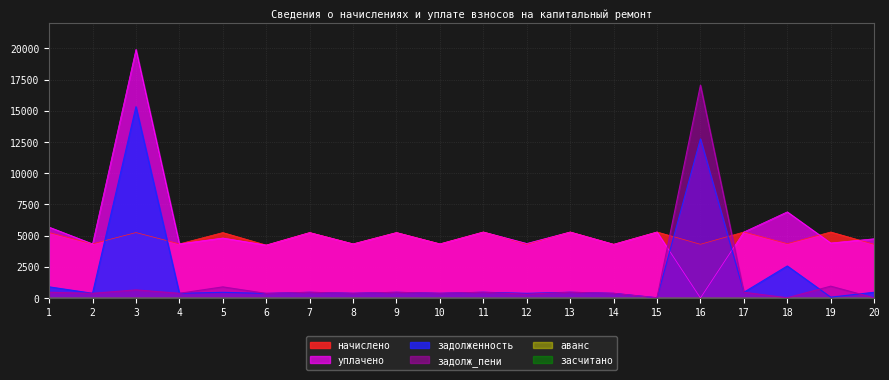

Does the chart have visible grid lines?

Yes